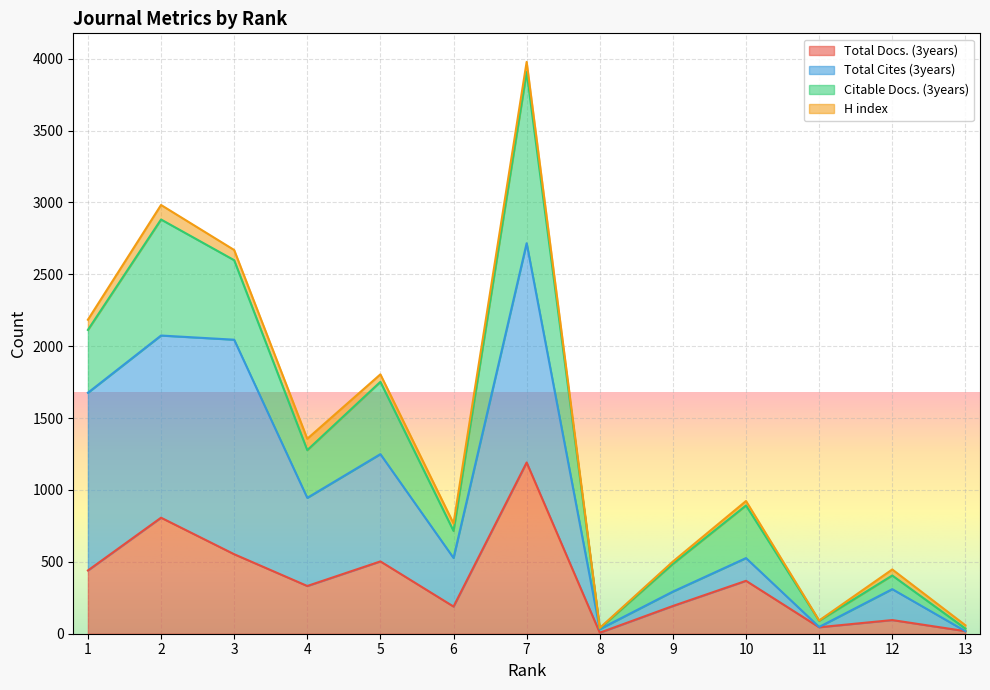

What is the sum of the Total Docs. (3years) values at 12 and 11?

140